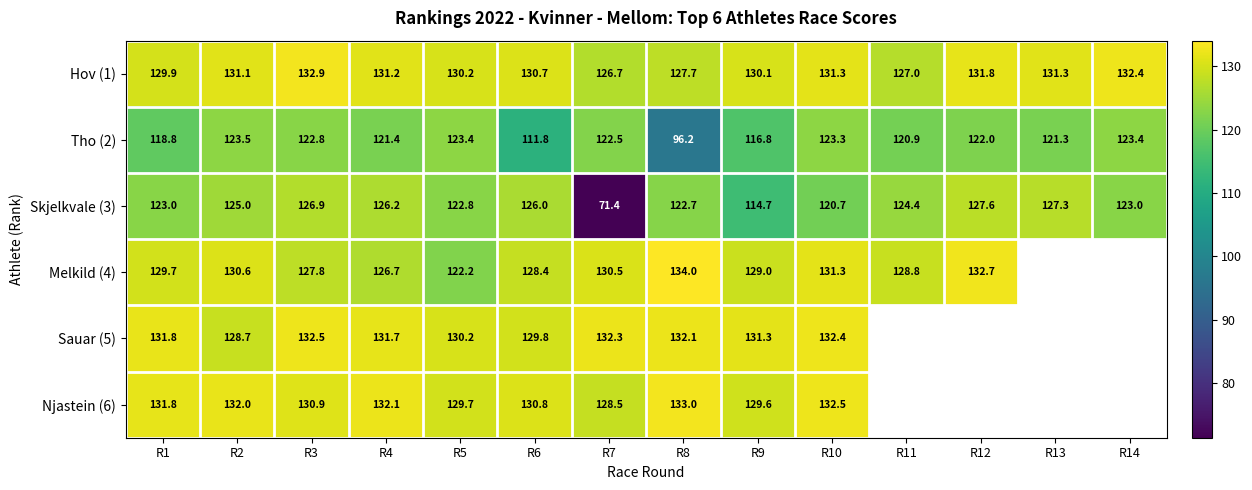

How many data points in Tho (2) are above 122?

7